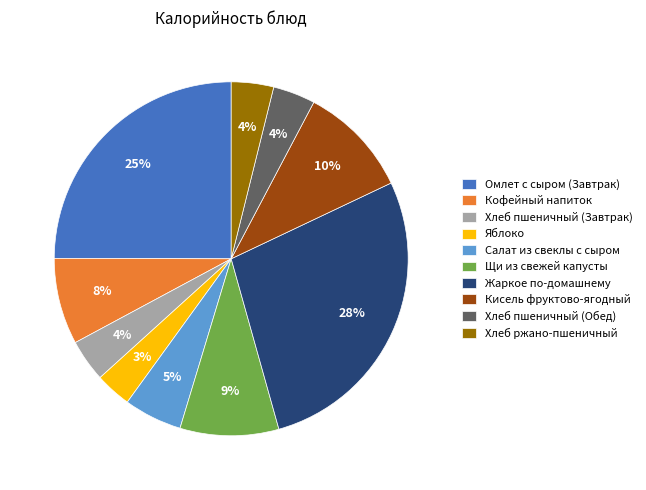

Which slice is the largest?

Жаркое по-домашнему